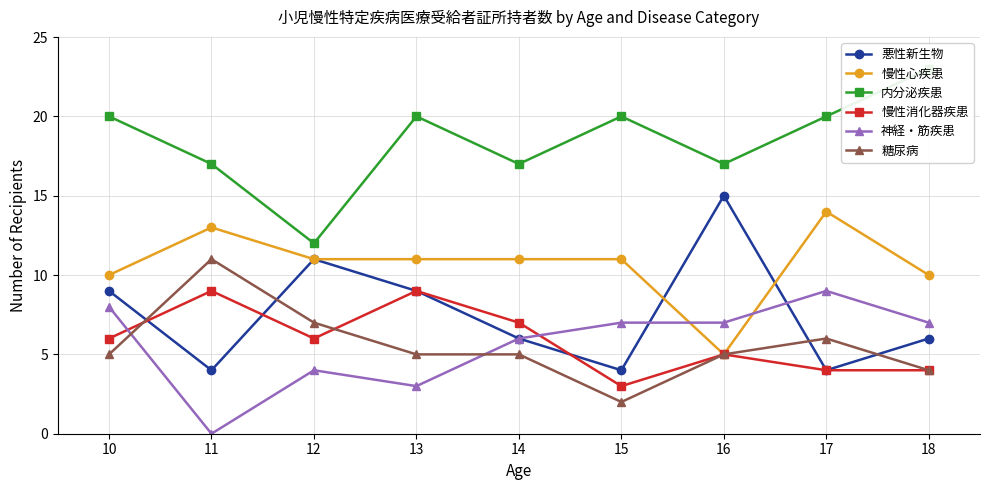

Reading left to right, transcribe all the data shown in this chart.

悪性新生物: 9	4	11	9	6	4	15	4	6
慢性心疾患: 10	13	11	11	11	11	5	14	10
内分泌疾患: 20	17	12	20	17	20	17	20	23
慢性消化器疾患: 6	9	6	9	7	3	5	4	4
神経・筋疾患: 8	0	4	3	6	7	7	9	7
糖尿病: 5	11	7	5	5	2	5	6	4